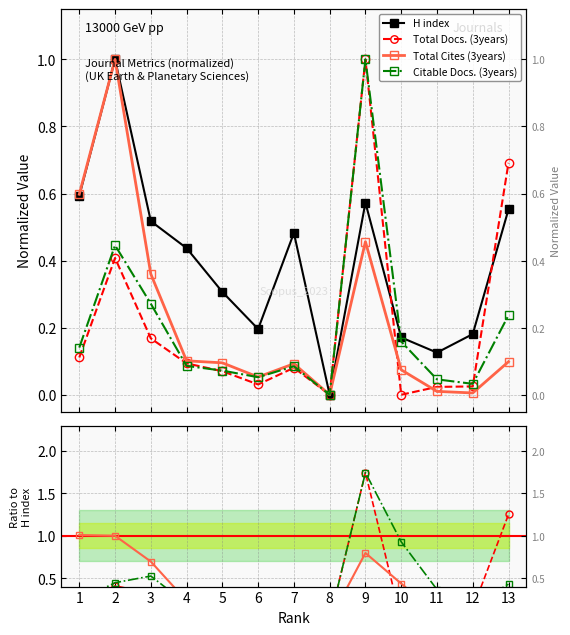

At which label is Total Docs. (3years) closest to 0?

8